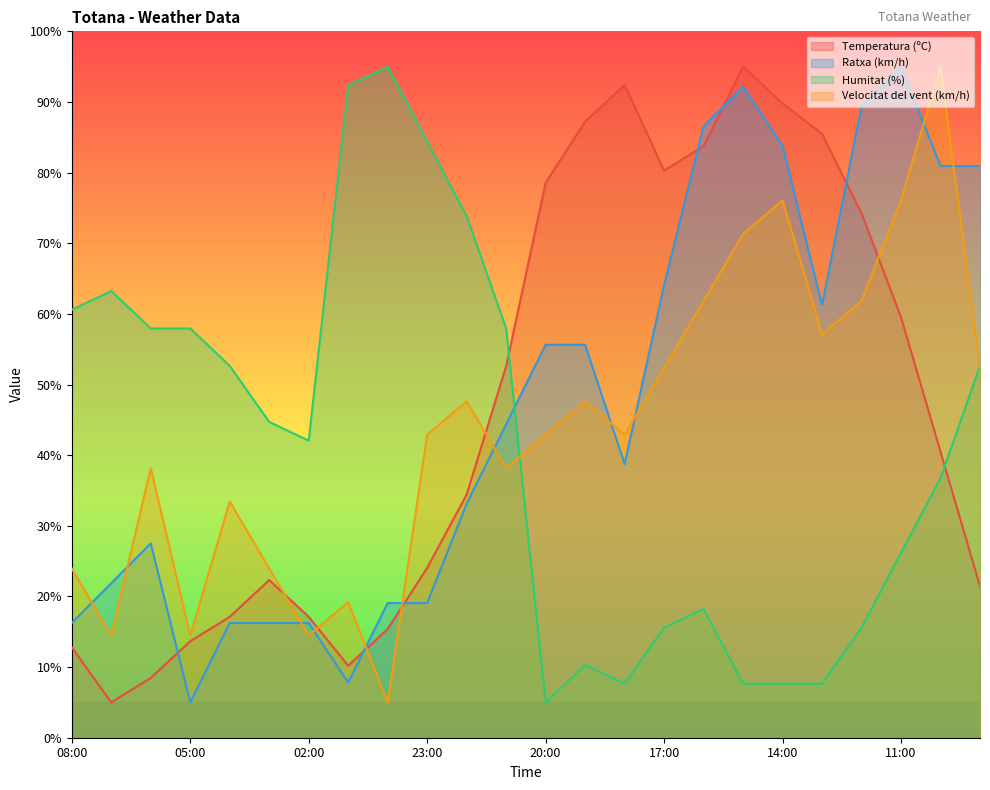

What are all the series names shown in the legend?

Temperatura (ºC), Ratxa (km/h), Humitat (%), Velocitat del vent (km/h)